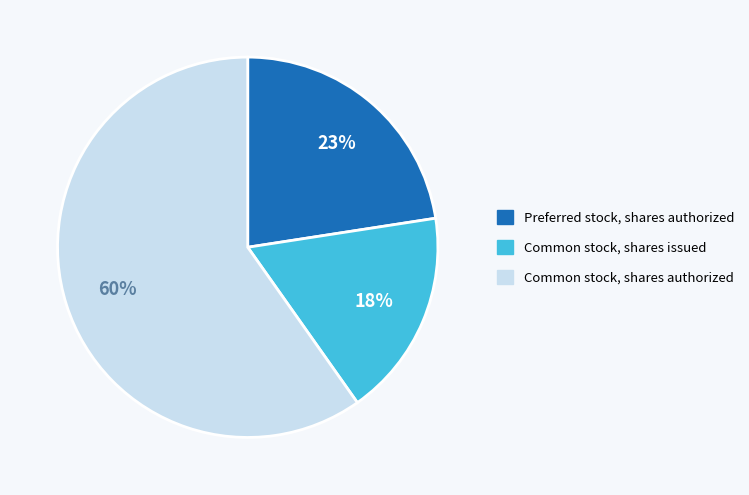

What is the majority slice?

Common stock, shares authorized